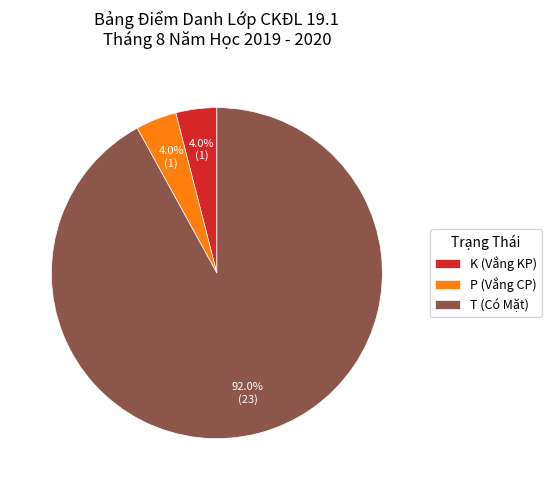

What percentage do P (Vắng CP) and T (Có Mặt) together represent?

96.0%